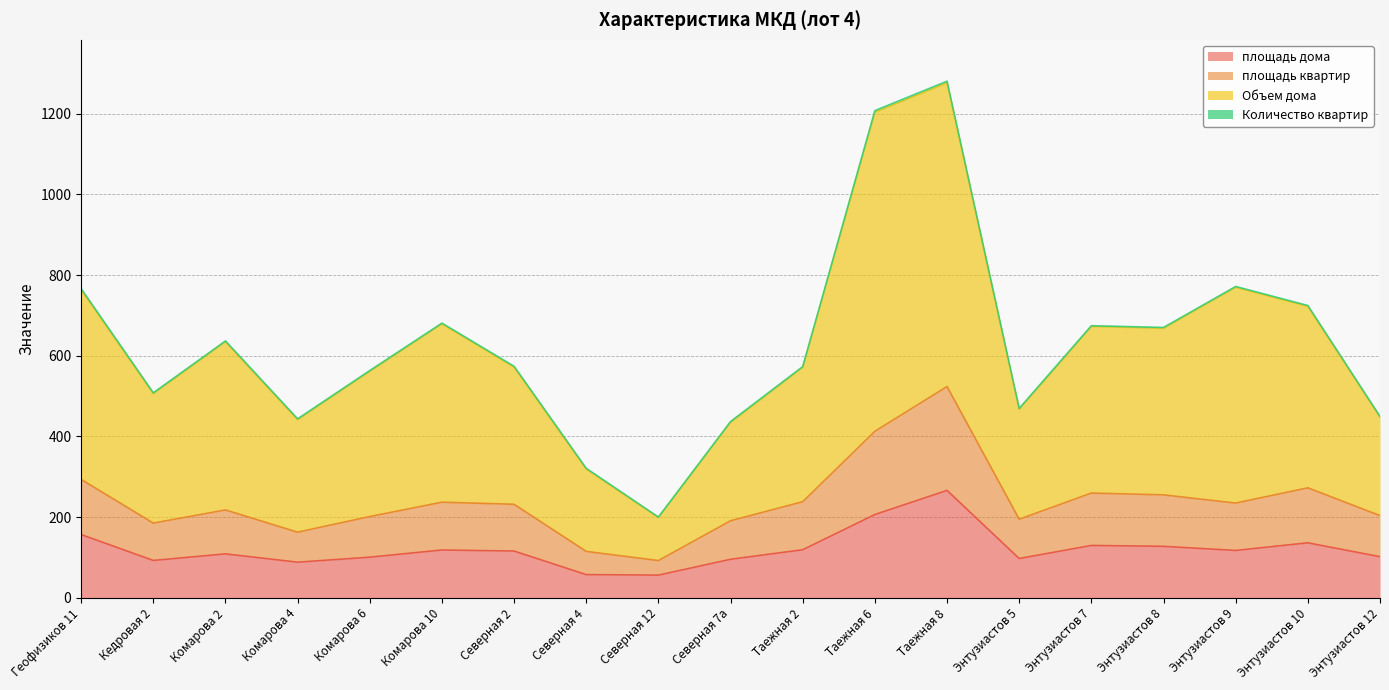

At which label does площадь дома first exceed 115?

Геофизиков 11